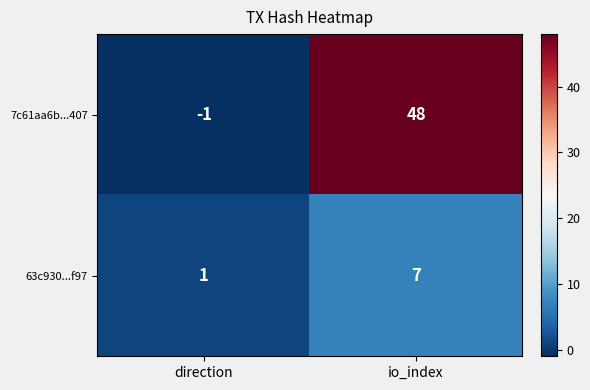

Which series has the largest range (max minus min)?

7c61aa6b...407